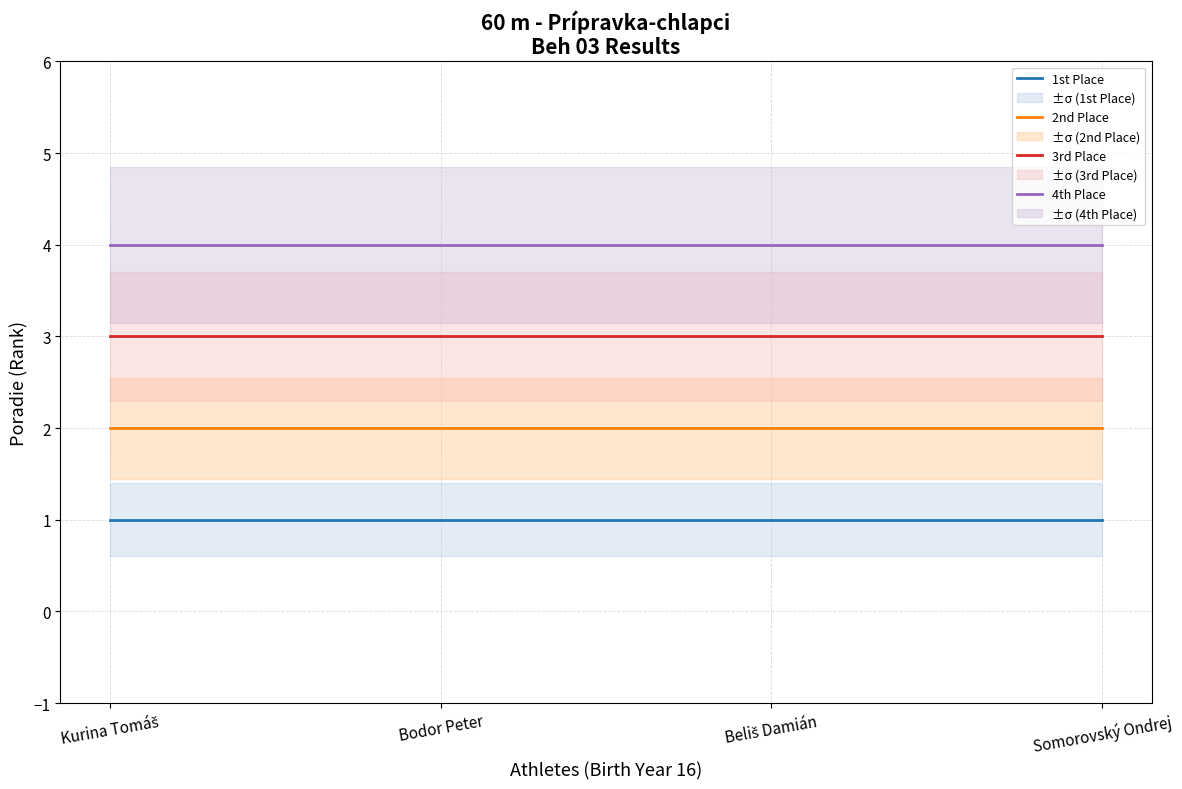

Reading left to right, extract all data points from this chart.

1st Place: 1	1	1	1
2nd Place: 2	2	2	2
3rd Place: 3	3	3	3
4th Place: 4	4	4	4